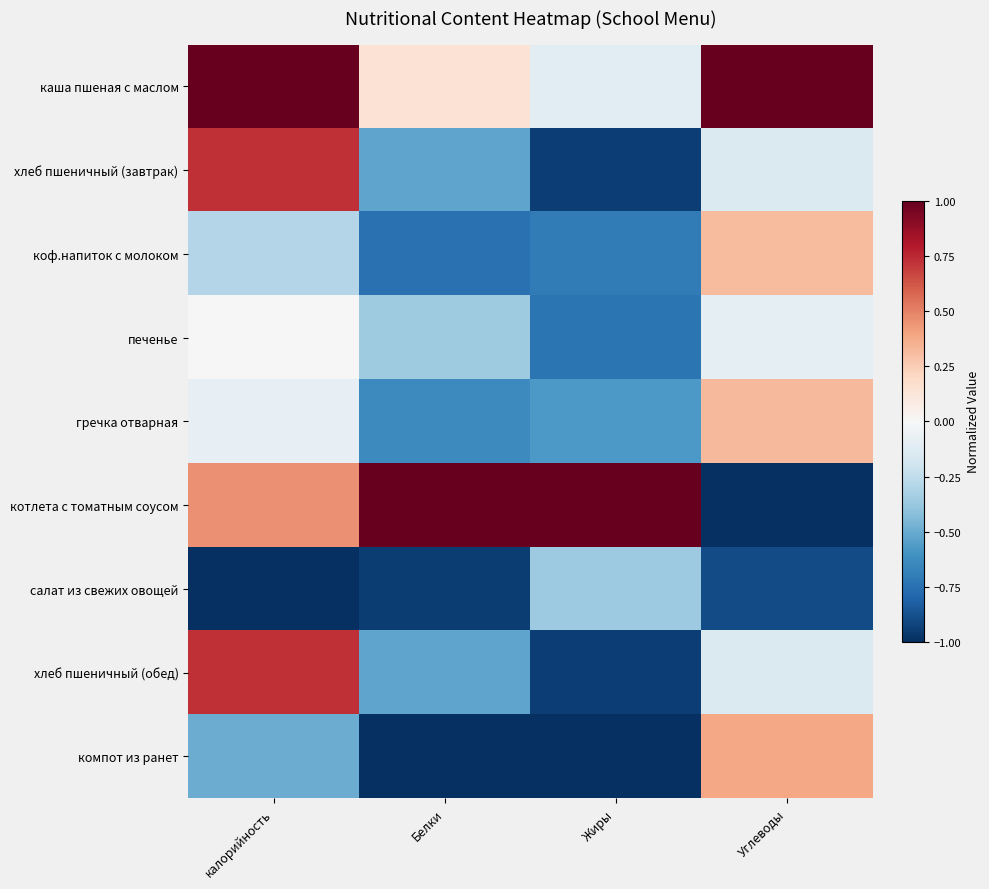

Which series has the largest total across all categories?

каша пшеная с маслом